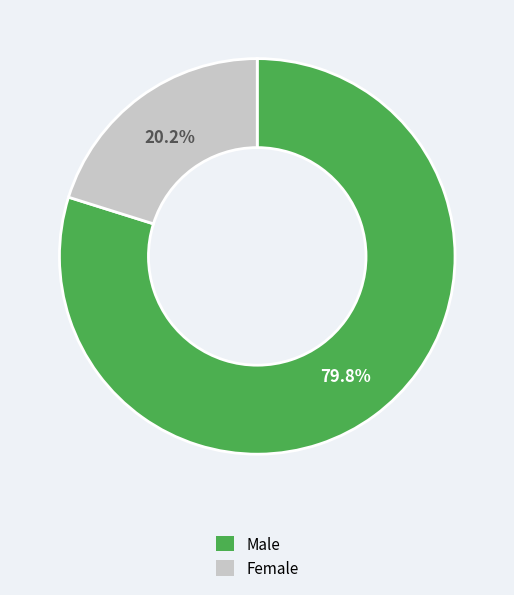

Rank the categories by value from highest to lowest.

Male, Female